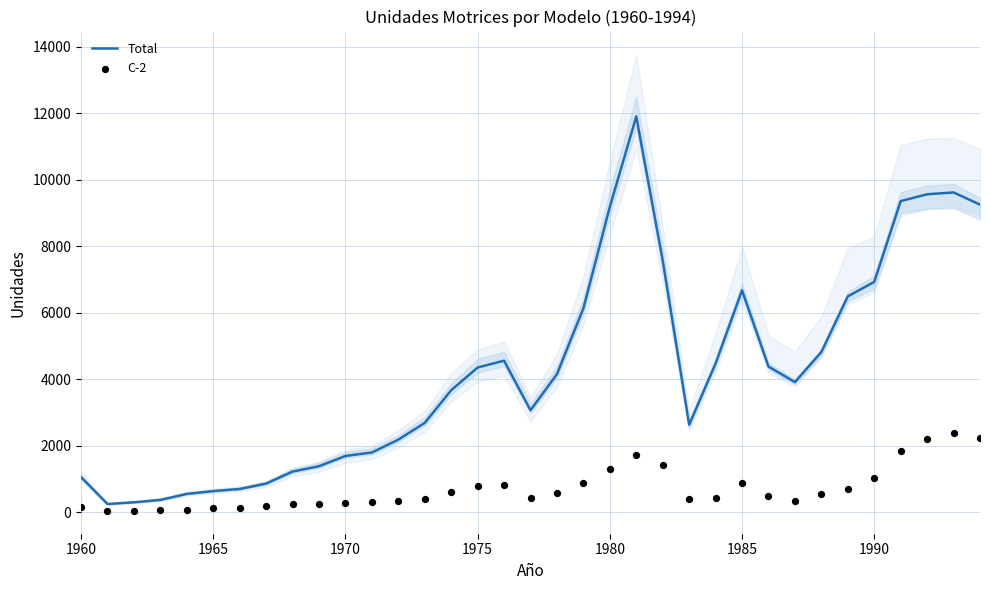

What is the total value across all series at 1960?

1192